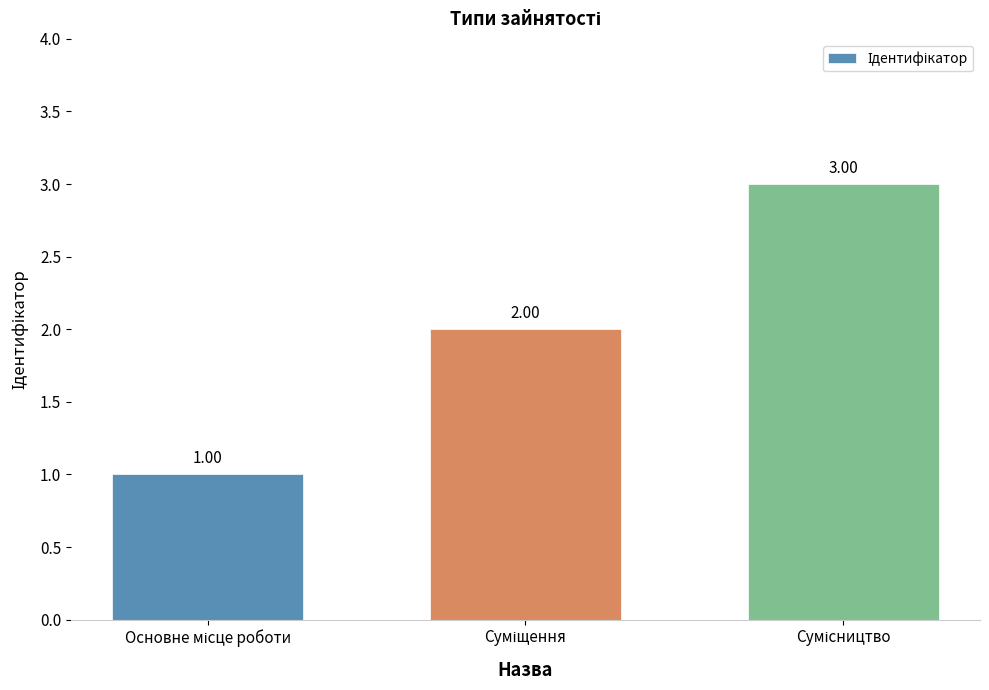

What is the sum of all values?

6